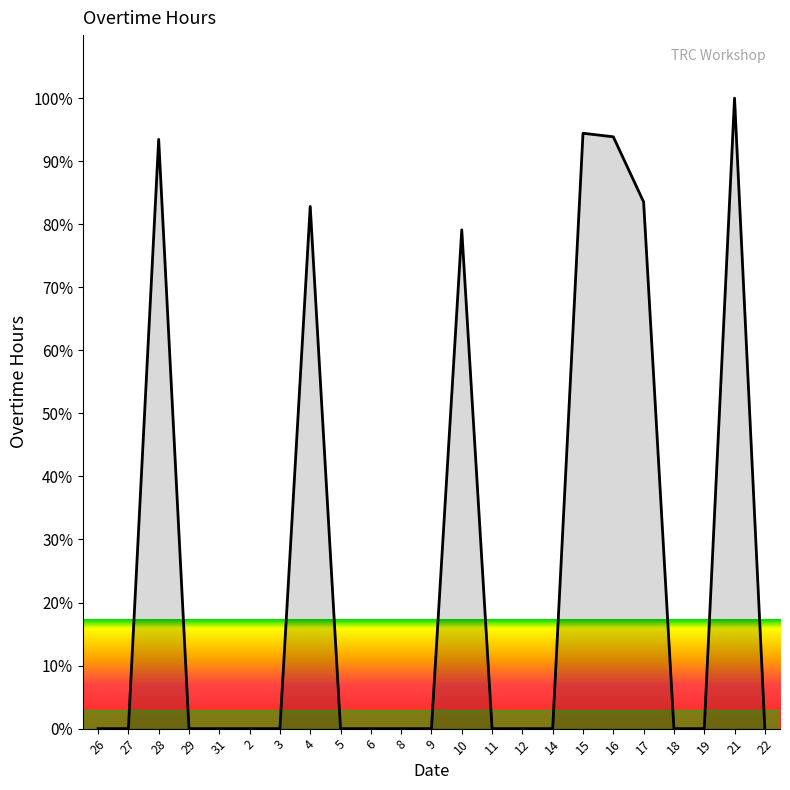

Does the chart have visible grid lines?

No